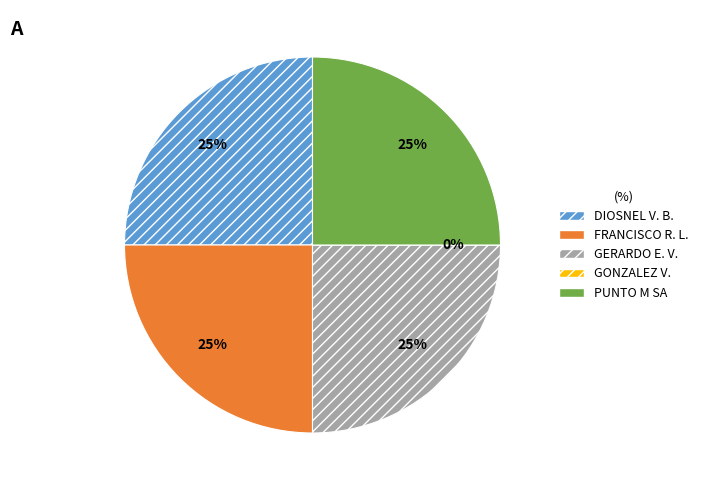

Between PUNTO M SA and GONZALEZ *, VICENTE *, which is larger?

PUNTO M SA